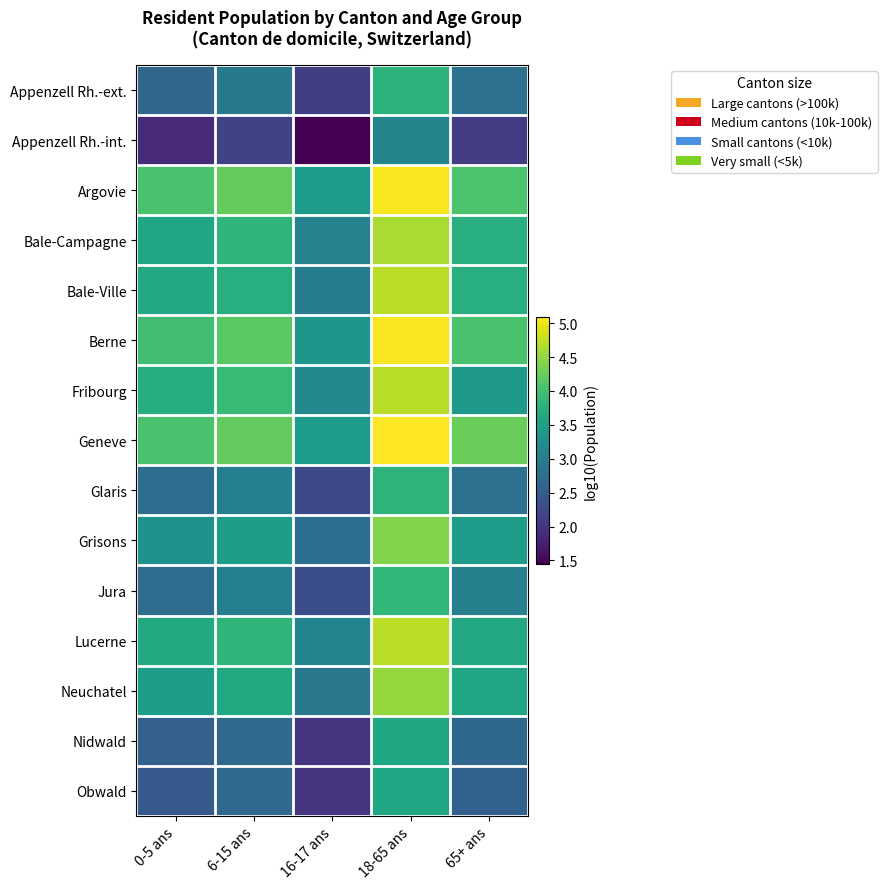

How many categories are shown in the chart?

5